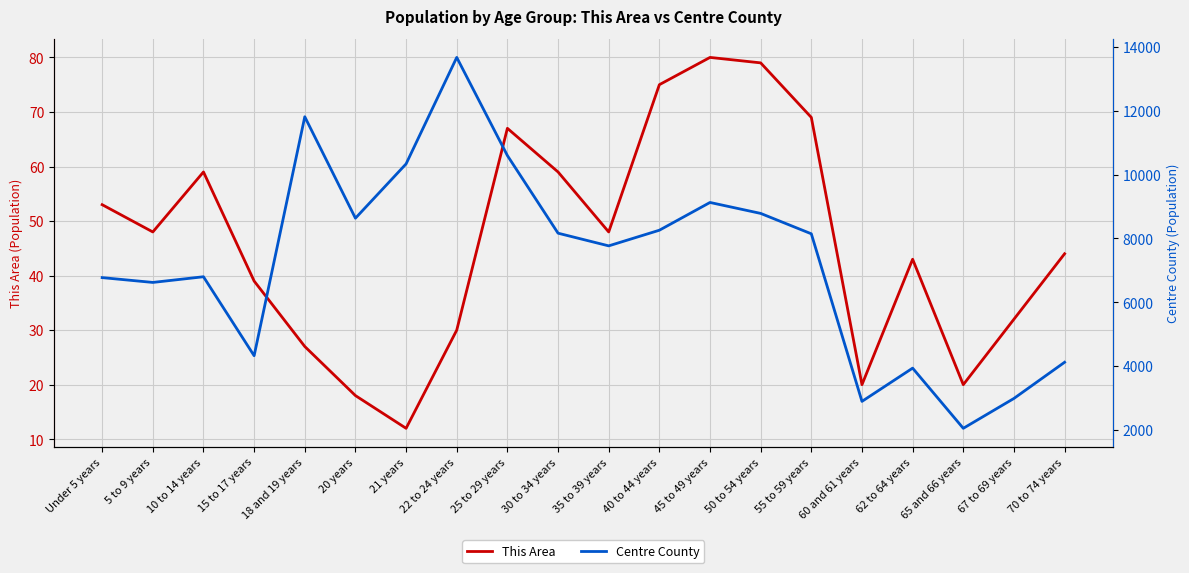

True or false: This Area has more than 0 interior local peaks.

True